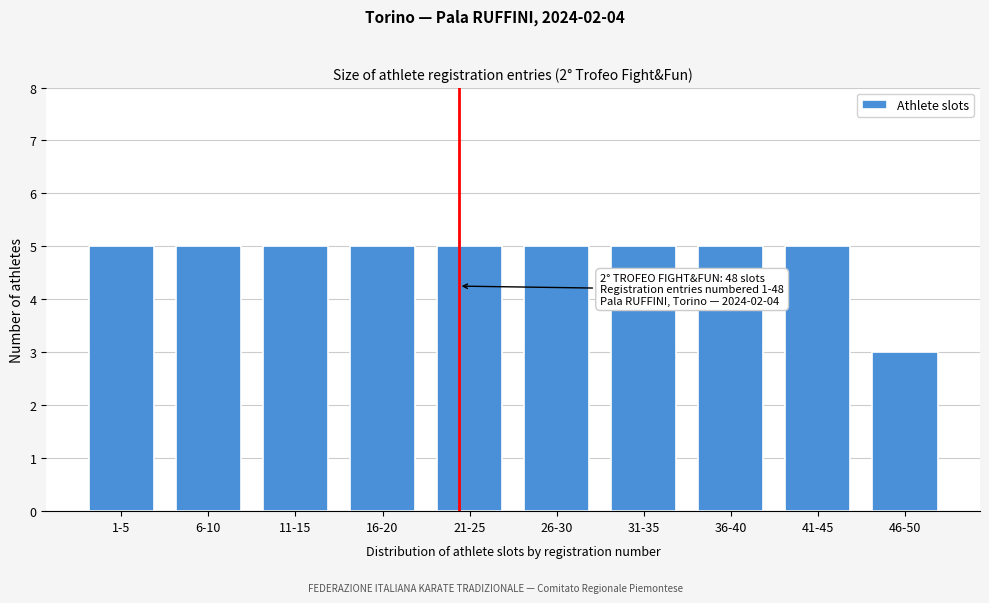

Reading right to left, what are all the values shown in this chart?

46-50=3	41-45=5	36-40=5	31-35=5	26-30=5	21-25=5	16-20=5	11-15=5	6-10=5	1-5=5